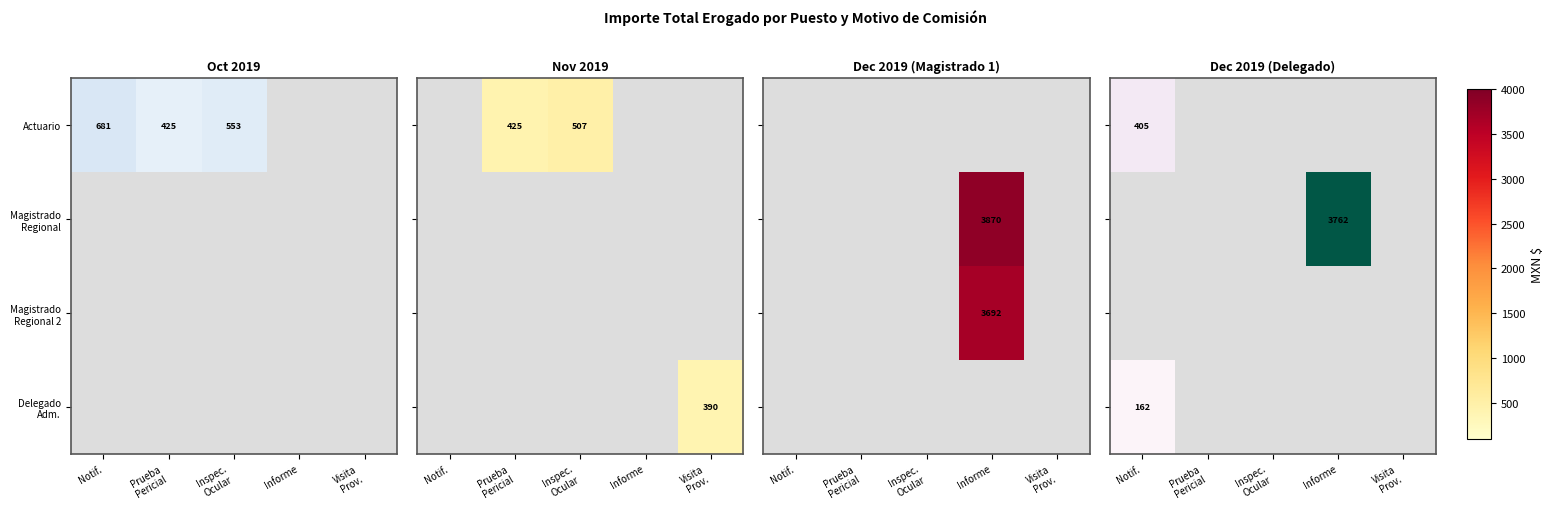

How many distinct data groups are displayed?

4